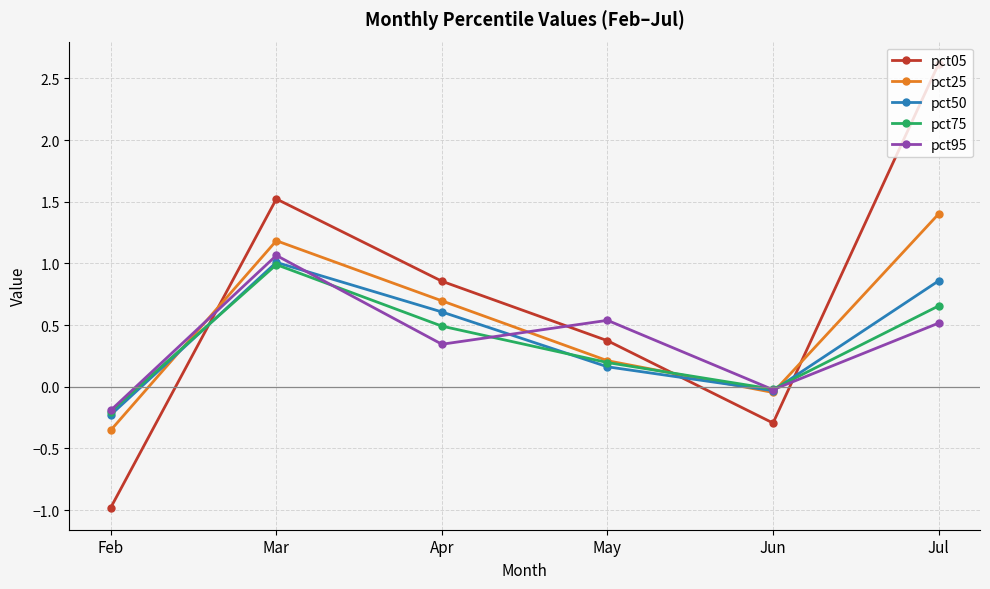

What is the lowest value of the pct95 series?

-0.2